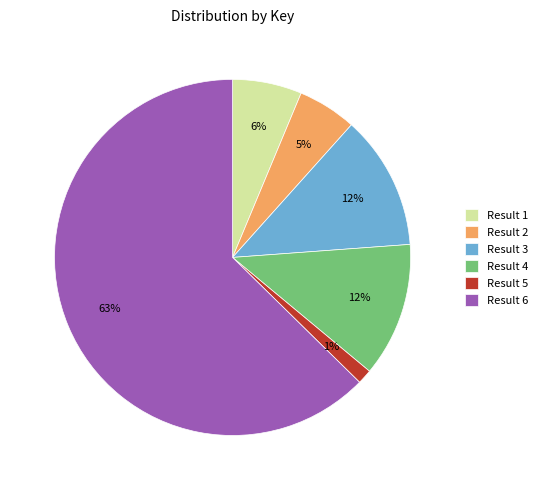

What is the smallest slice in the pie chart?

Result 5